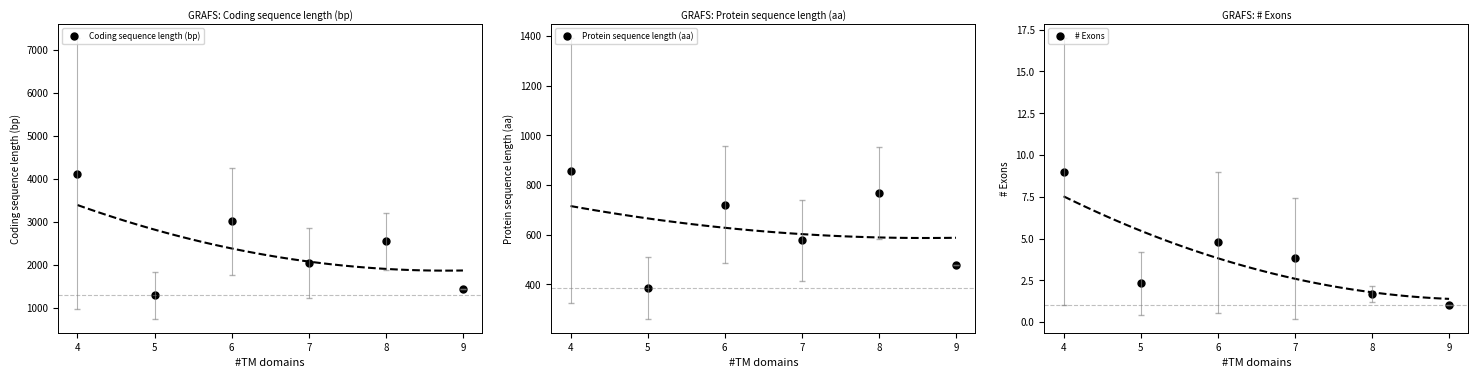

What is the value of the Protein sequence length (aa) point at the 5th from the left?

768.3